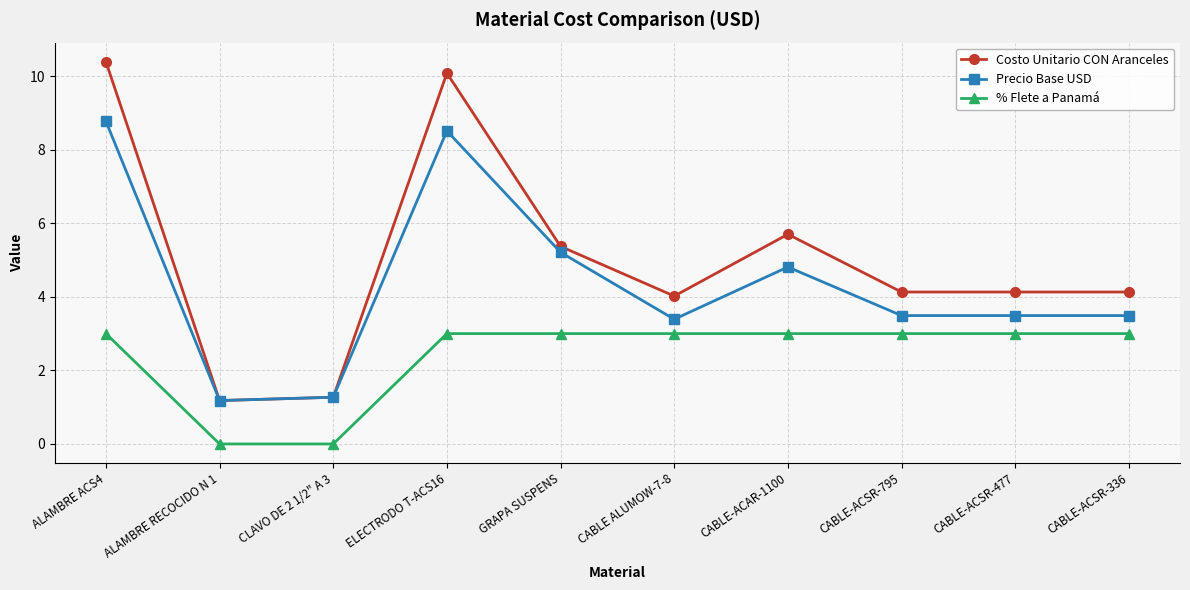

Reading left to right, transcribe all the data shown in this chart.

Costo Unitario CON Aranceles: 10.4	1.2	1.3	10.1	5.4	4.0	5.7	4.1	4.1	4.1
Precio Base USD: 8.8	1.2	1.3	8.5	5.2	3.4	4.8	3.5	3.5	3.5
% Flete a Panamá: 3.0	0.0	0.0	3.0	3.0	3.0	3.0	3.0	3.0	3.0